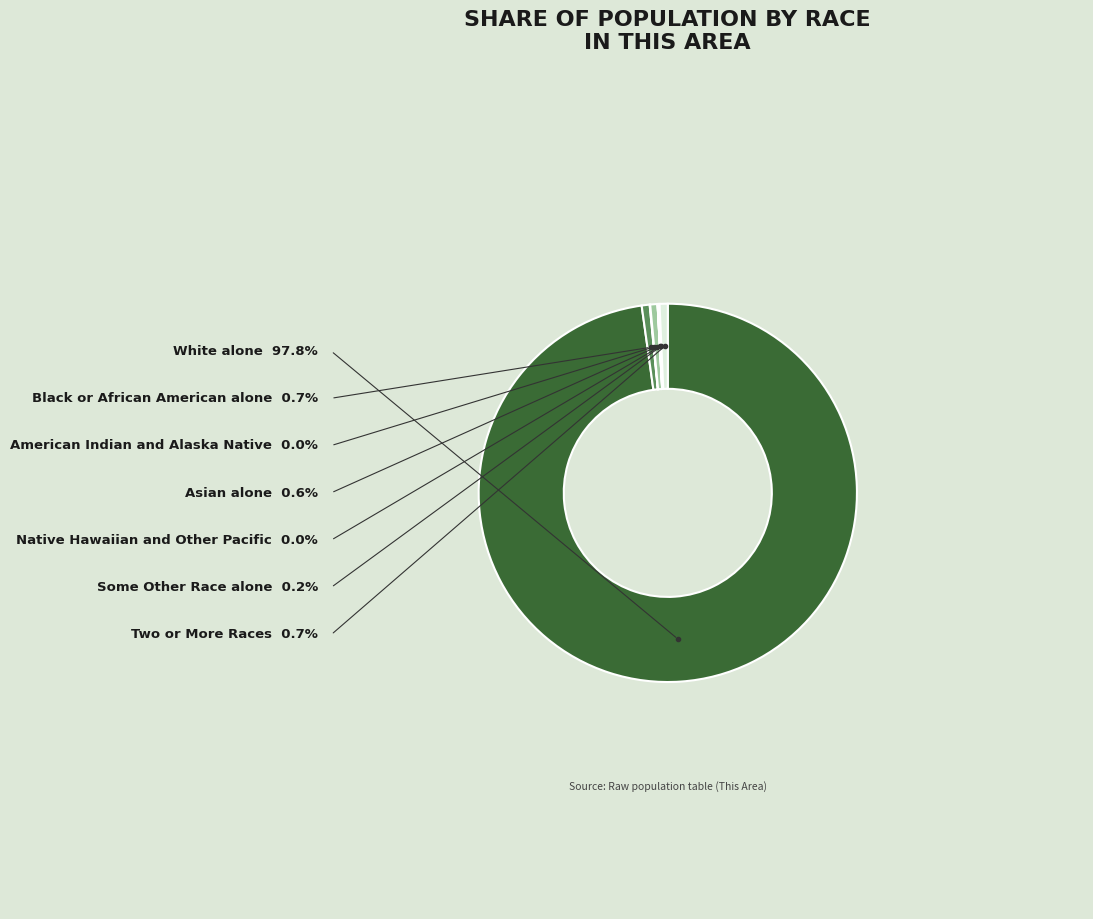

Rank the categories by value from highest to lowest.

White alone, Two or More Races, Black or African American alone, Asian alone, Some Other Race alone, American Indian and Alaska Native, Native Hawaiian and Other Pacific